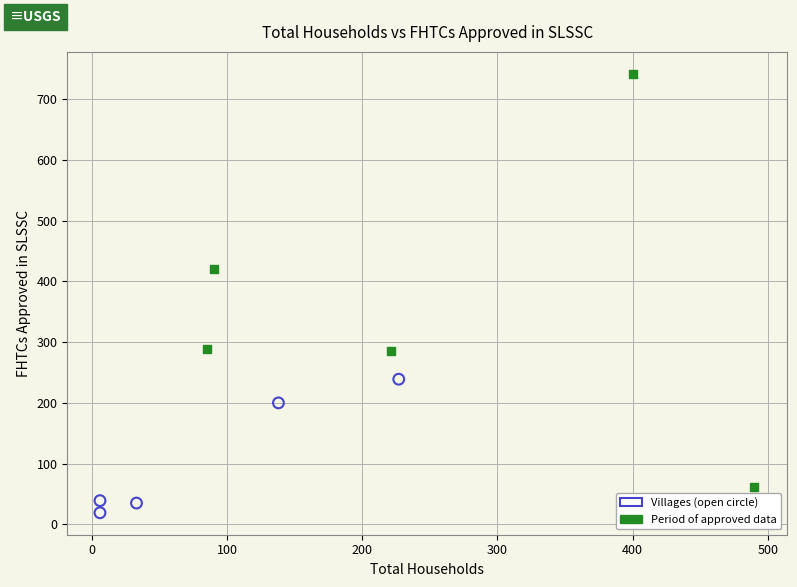

Which series contains the highest Y value?

Period of approved data